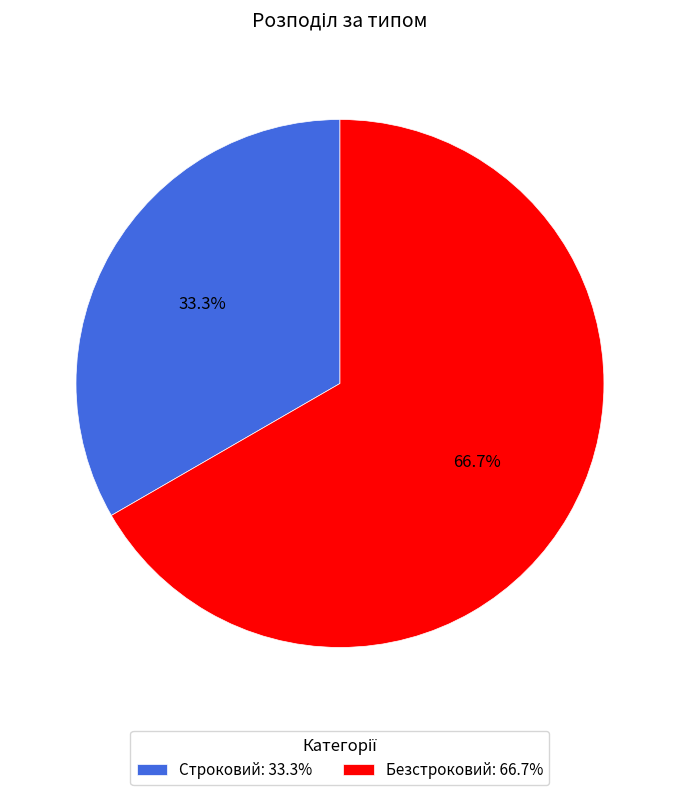

To the nearest percent, what percentage of the pie is Безстроковий?

67%